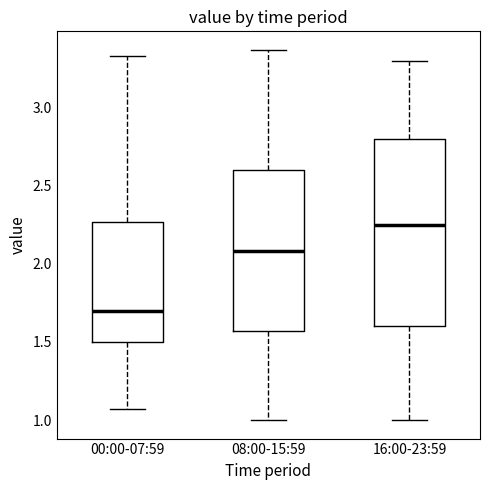

Reading left to right, transcribe this box plot: for each box, give where its median line is, the range the box spans, and where its two whiskers end, as read against the y-axis. The values are not printed on the chart, so give them approximately, as read against the axis.

00:00-07:59: median 1.70, box 1.50 to 2.25, whiskers 1.05 to 3.35
08:00-15:59: median 2.10, box 1.55 to 2.60, whiskers 1.00 to 3.35
16:00-23:59: median 2.25, box 1.60 to 2.80, whiskers 1.00 to 3.30